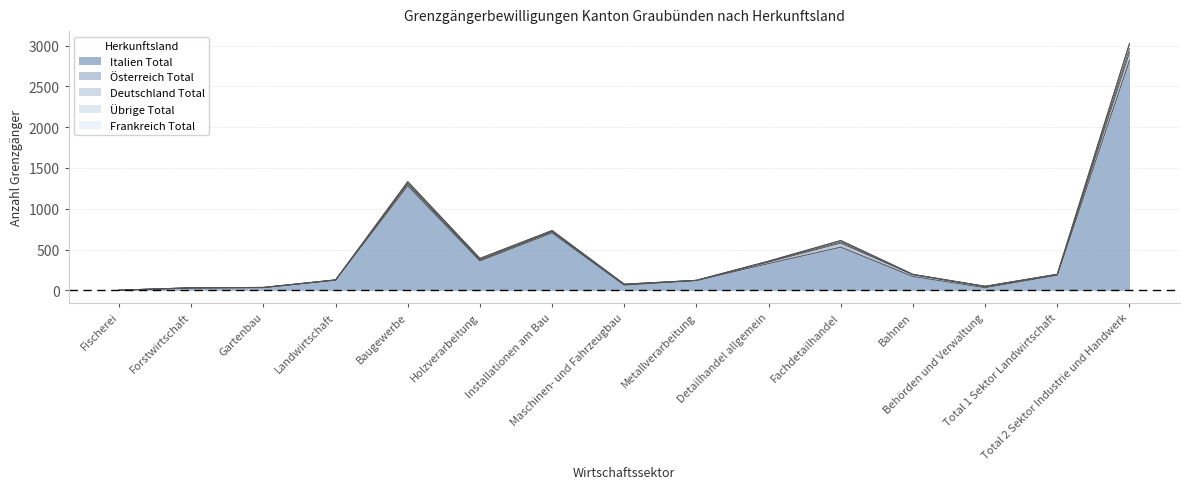

How many lines are shown in the chart?

5